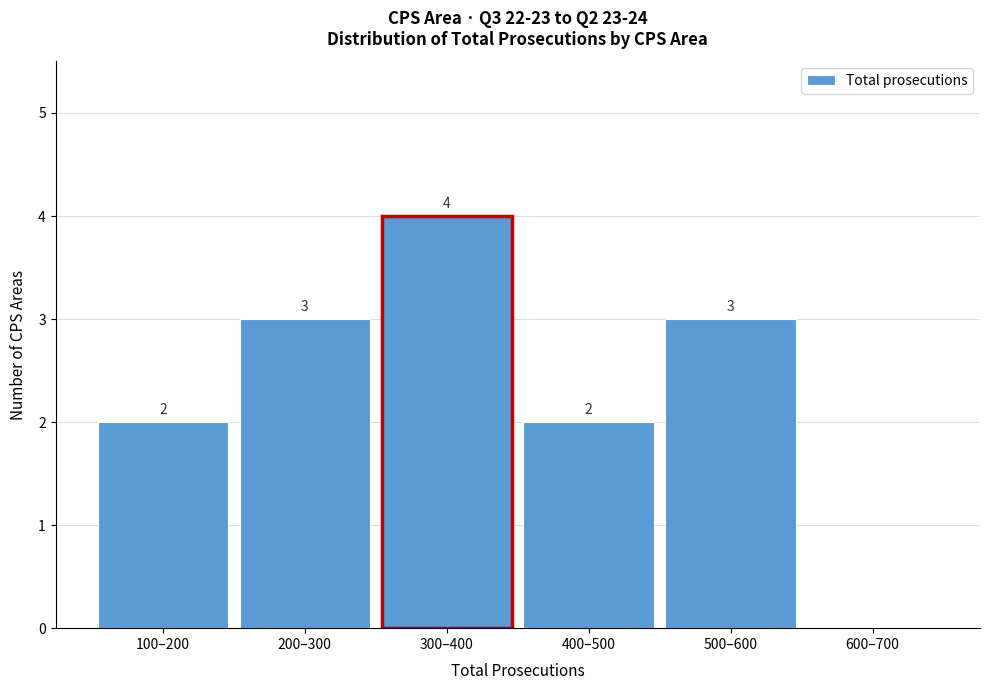

Reading right to left, list all the values displayed in this chart.

600–700=0	500–600=3	400–500=2	300–400=4	200–300=3	100–200=2